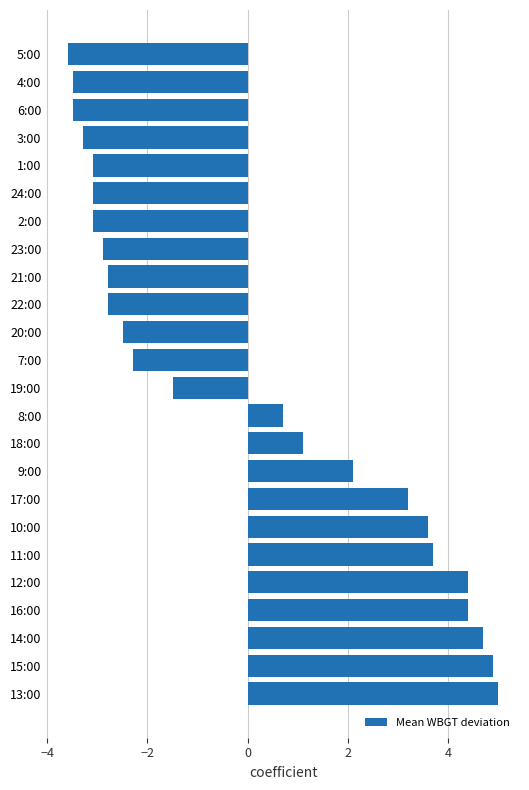

What is the maximum value shown in the chart?

5.0